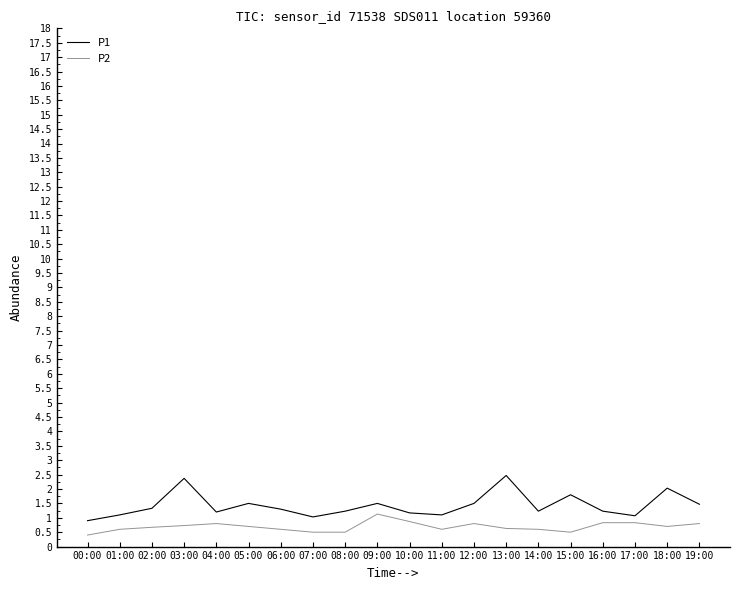

What is the maximum value for P1?

2.5